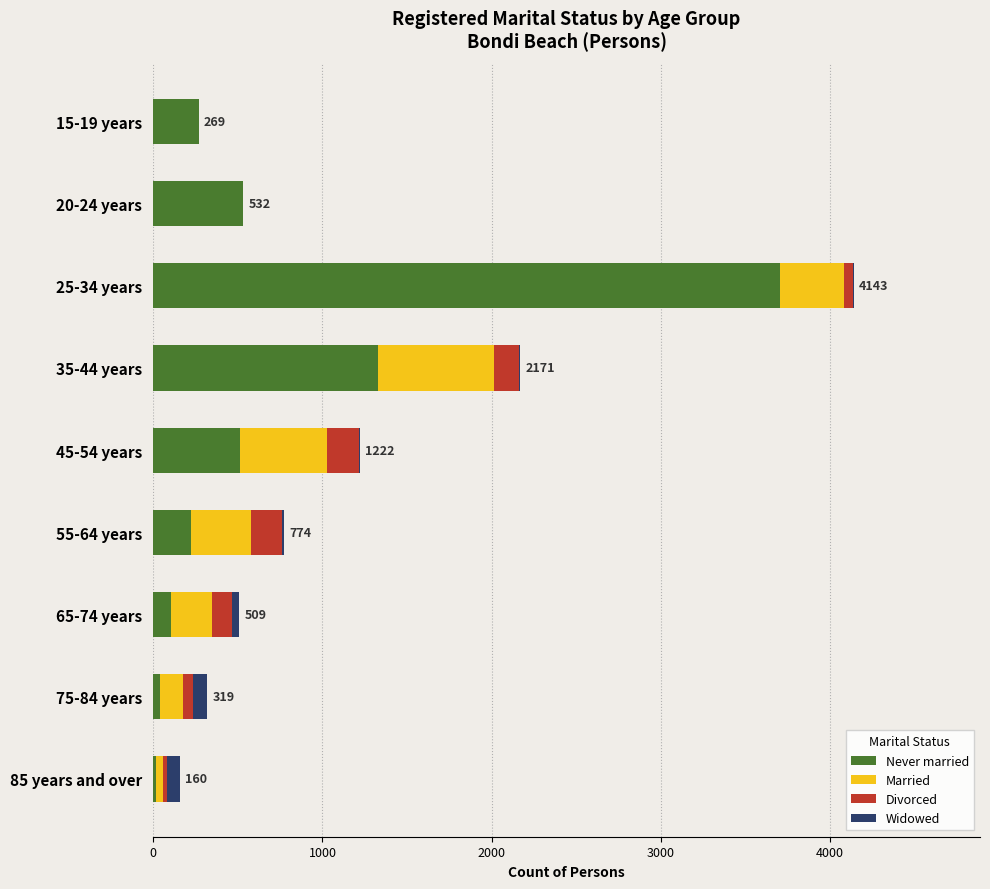

What is the highest value of the Never married series?

3706